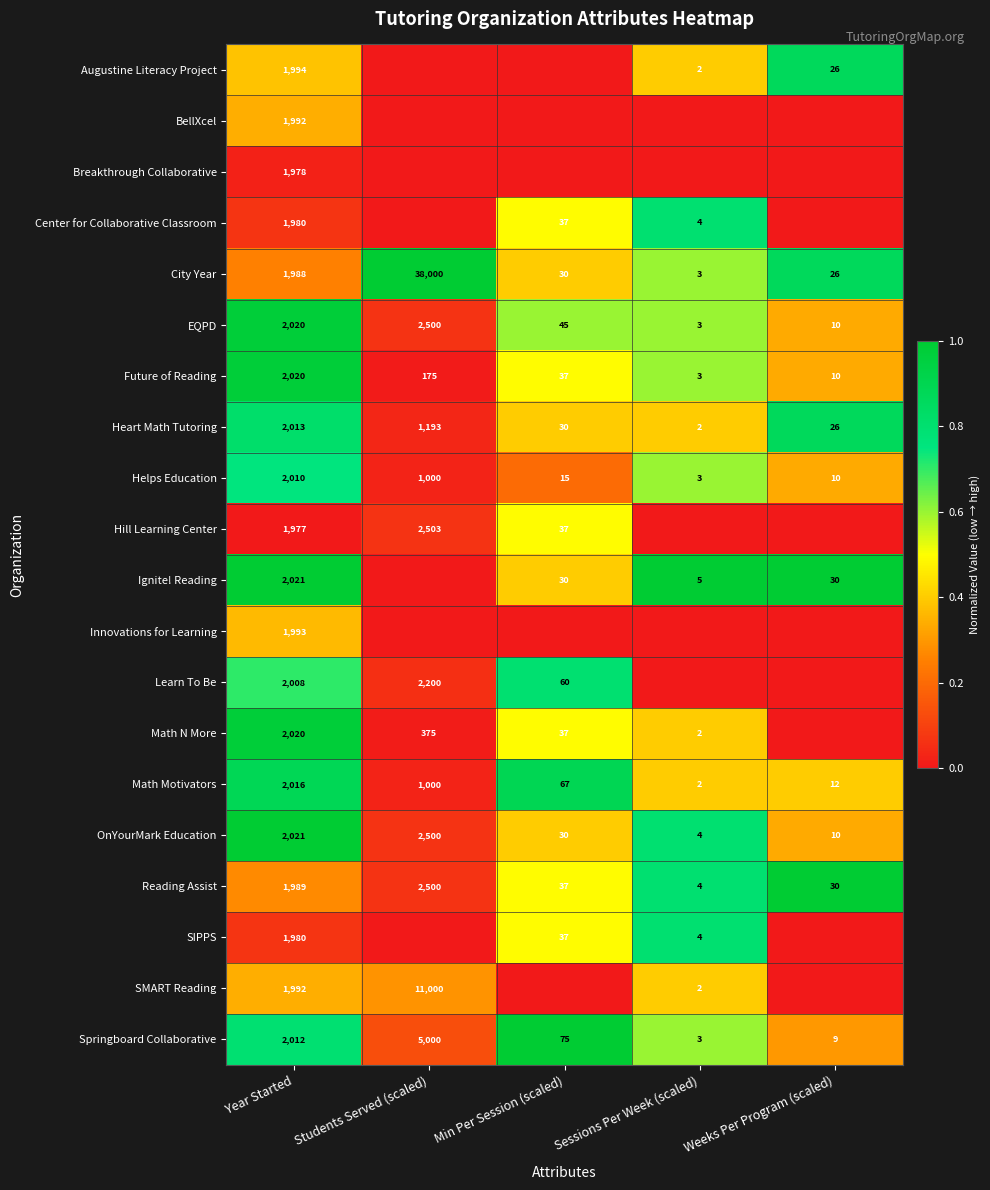

Which has a higher value, Min Per Session (scaled) or Weeks Per Program (scaled)?

Weeks Per Program (scaled)